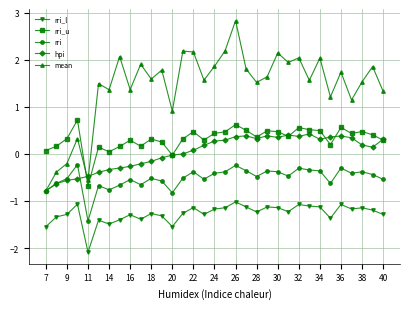

How many positive values does the mean series have?

29